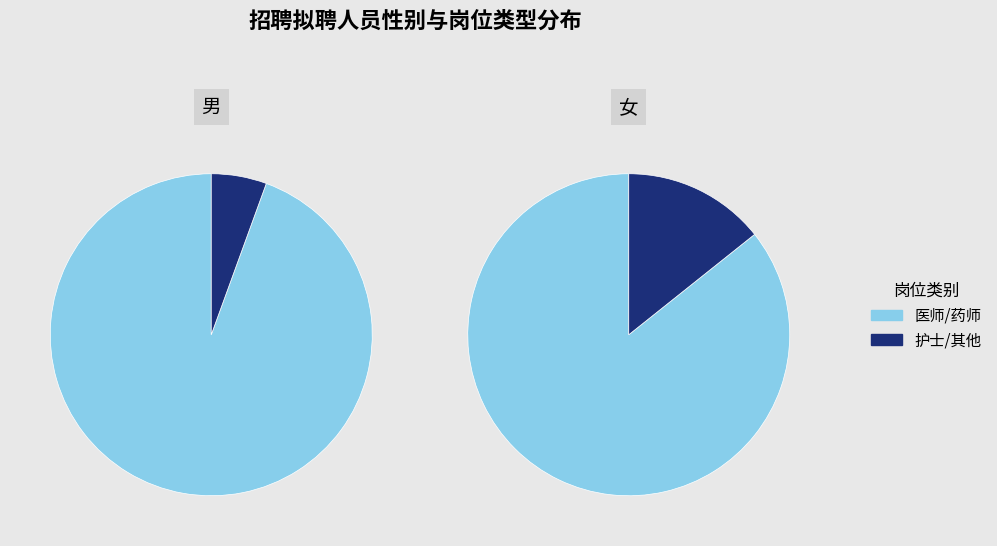

Is it true that 男 is 55% of the pie?

False